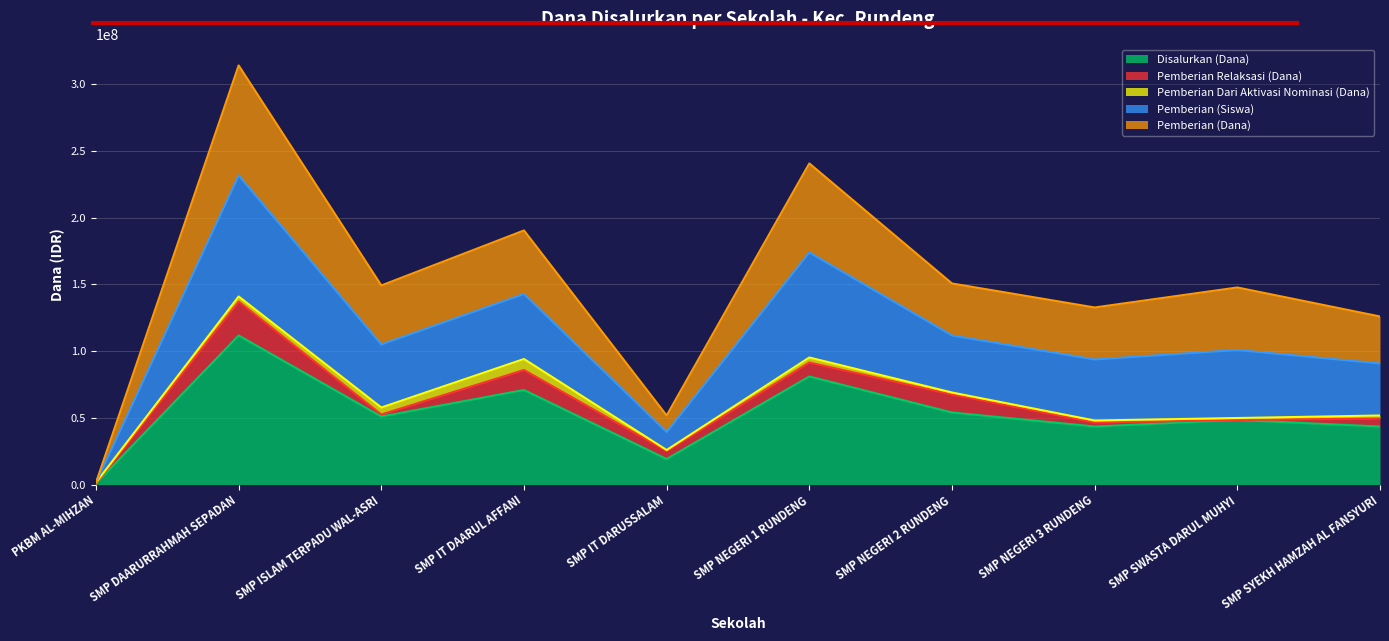

What is the greatest value displayed?

314250000